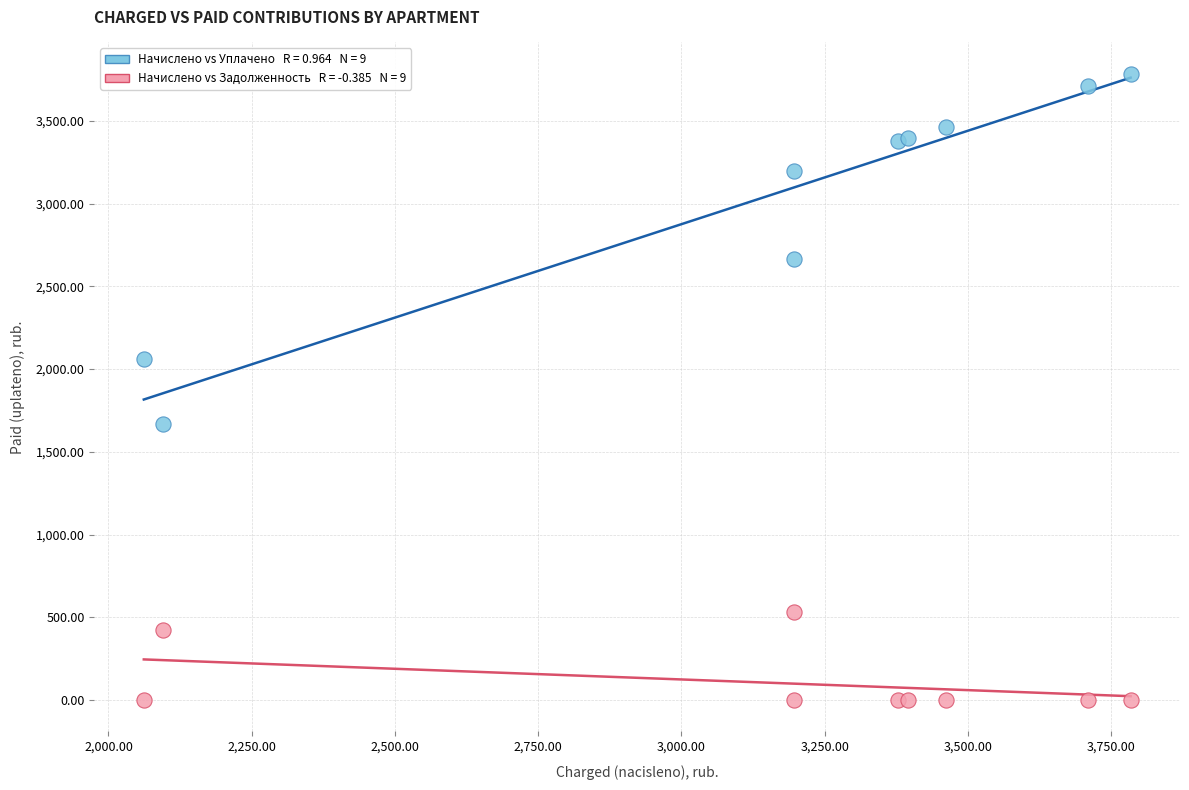

Across all series, what Y value is closest to 1891?

2061.7